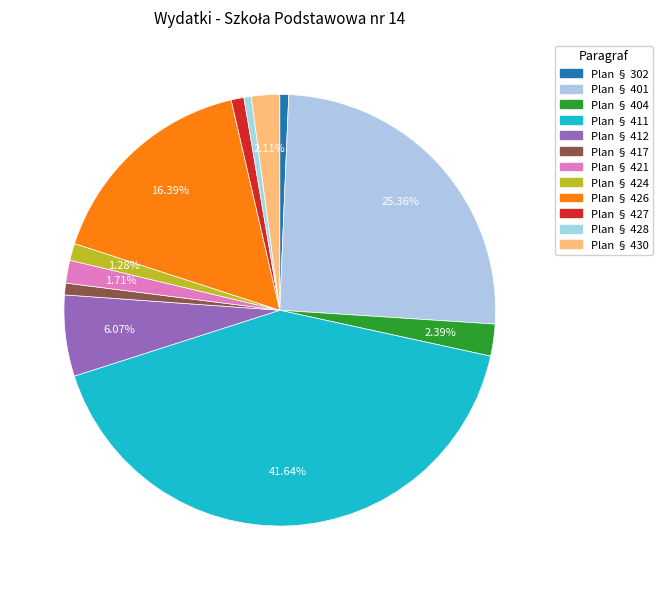

Count the number of slices in the pie.

12